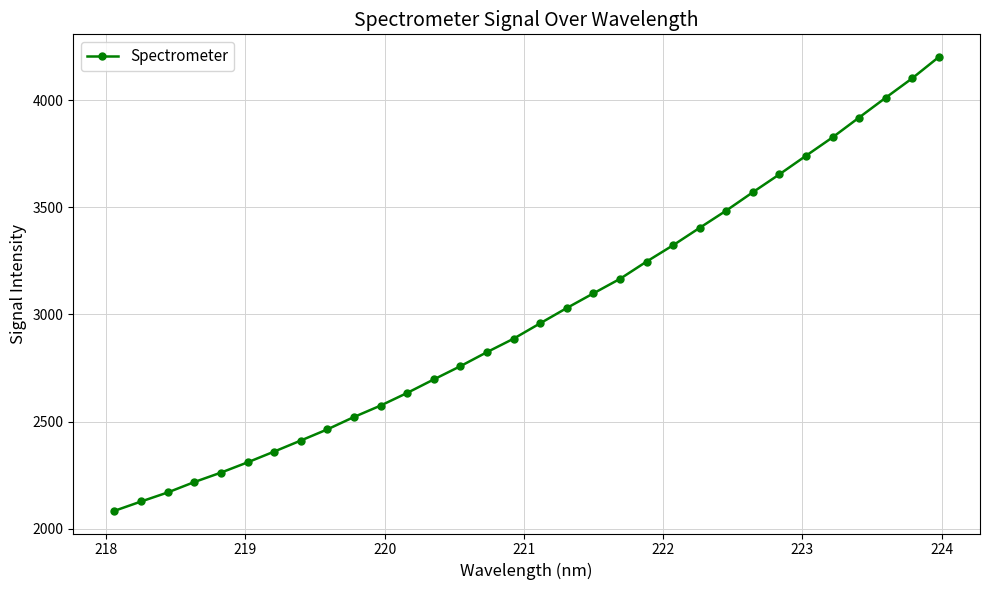

How many lines are shown in the chart?

1